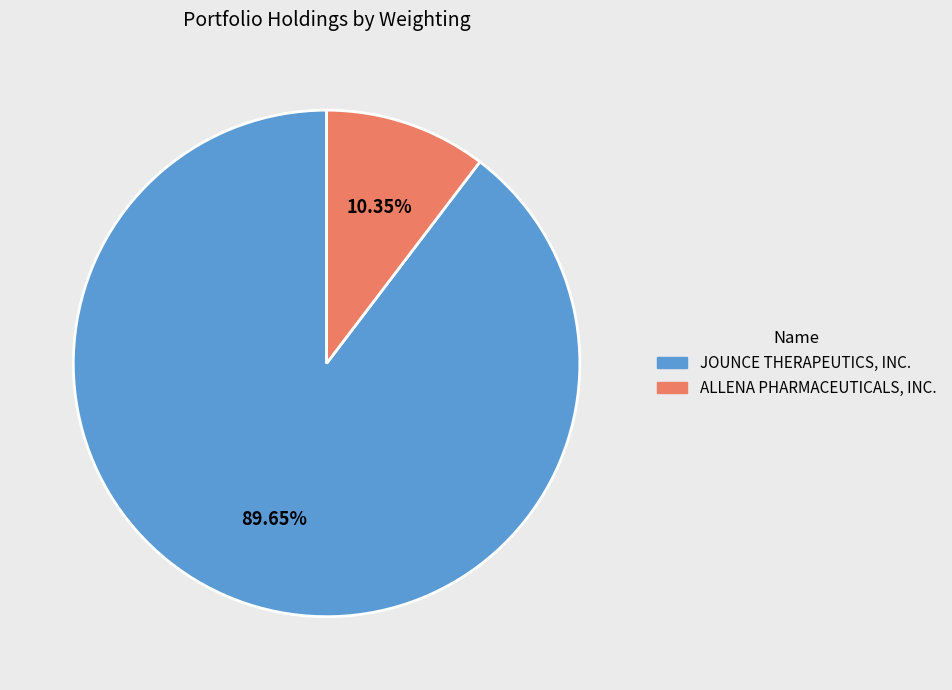

How many slices are in this pie chart?

2